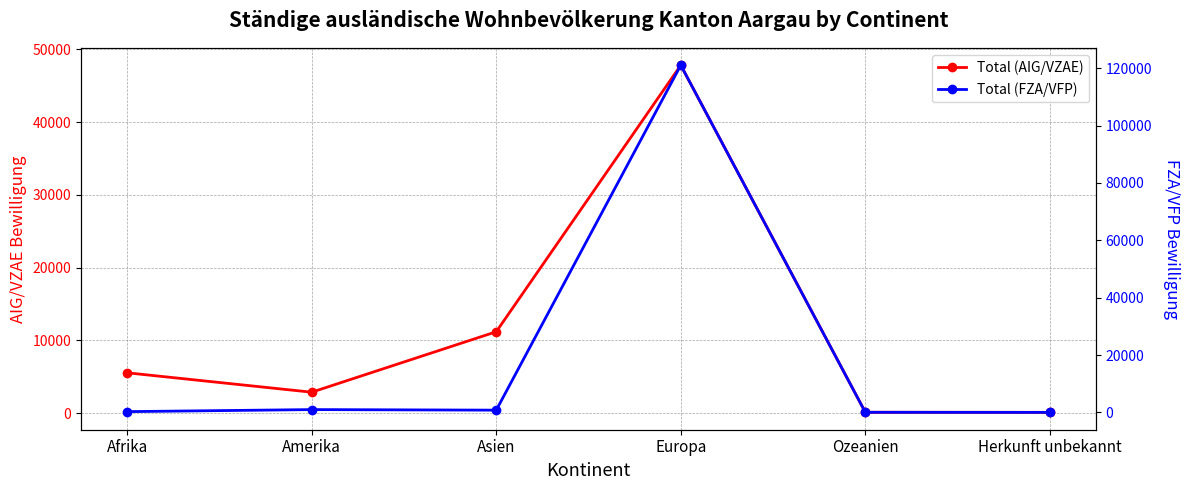

The value of Total (FZA/VFP) at Europa is 27678. True or false?

False